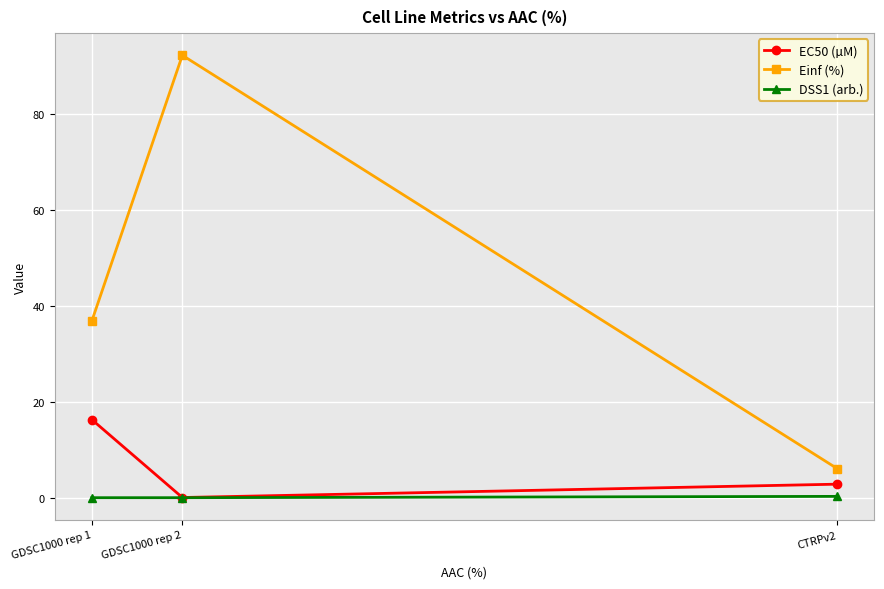

At which label does Einf (%) first exceed 36?

GDSC1000 rep 1